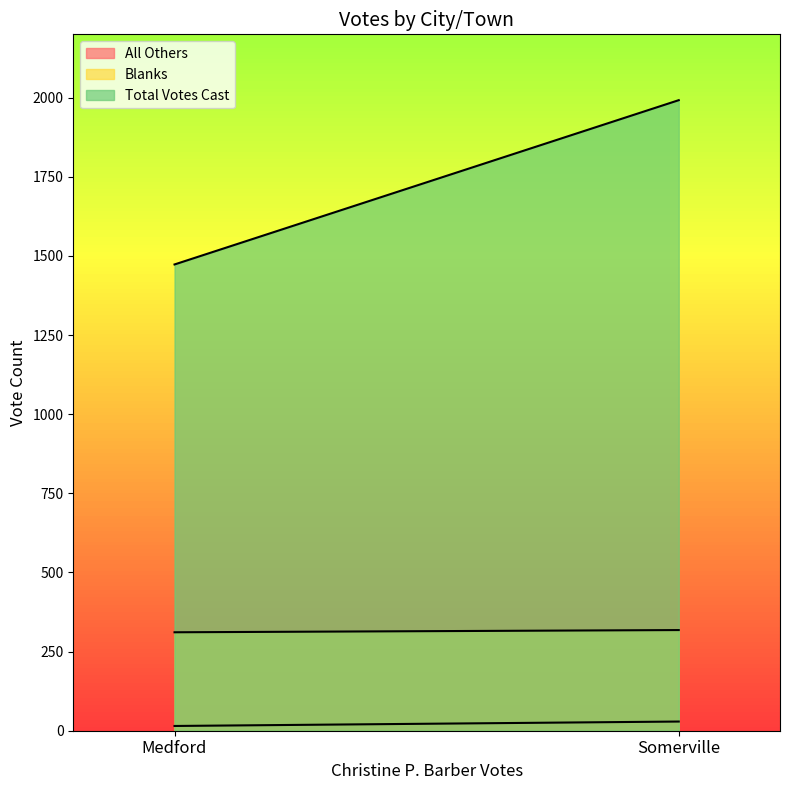

What is the average value of the All Others series?

22